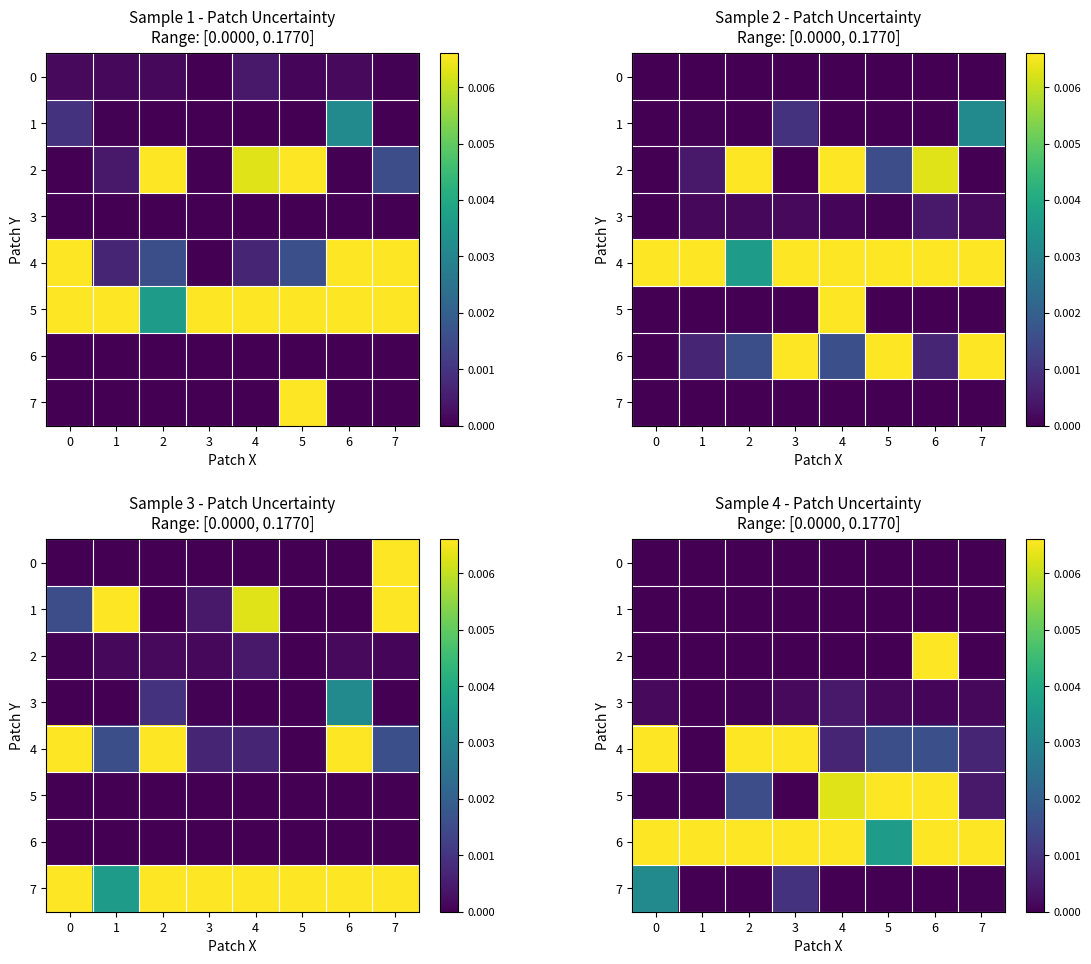

Which series has the largest total across all categories?

6